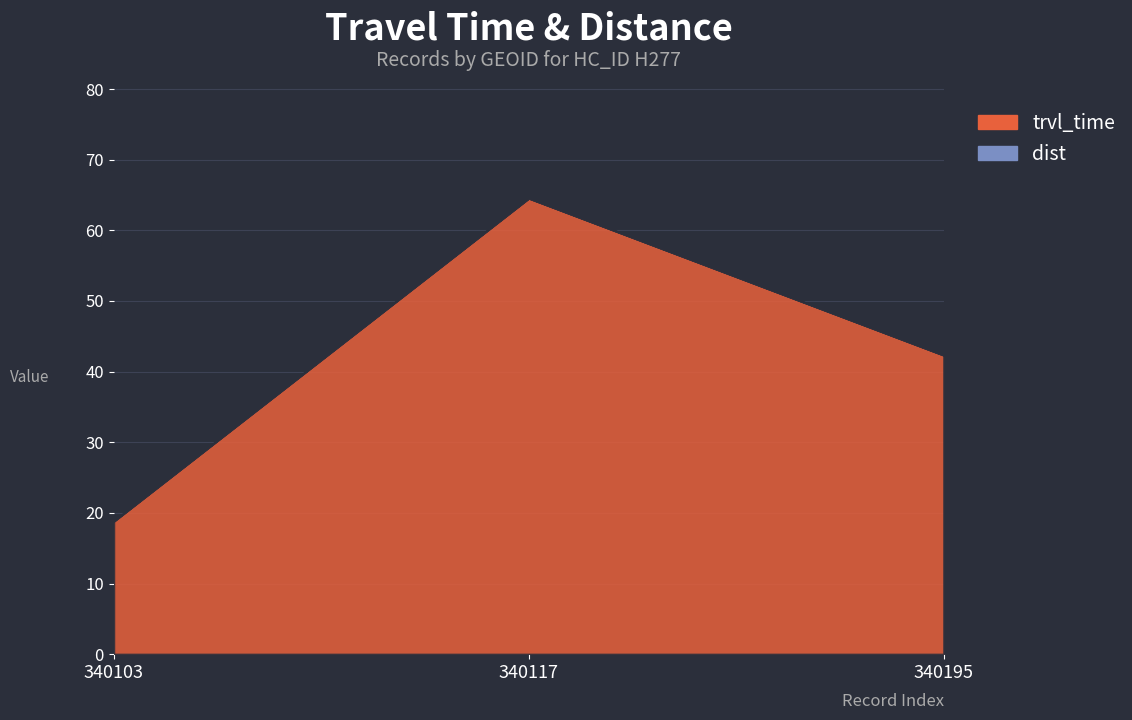

How many values are below 42?

1